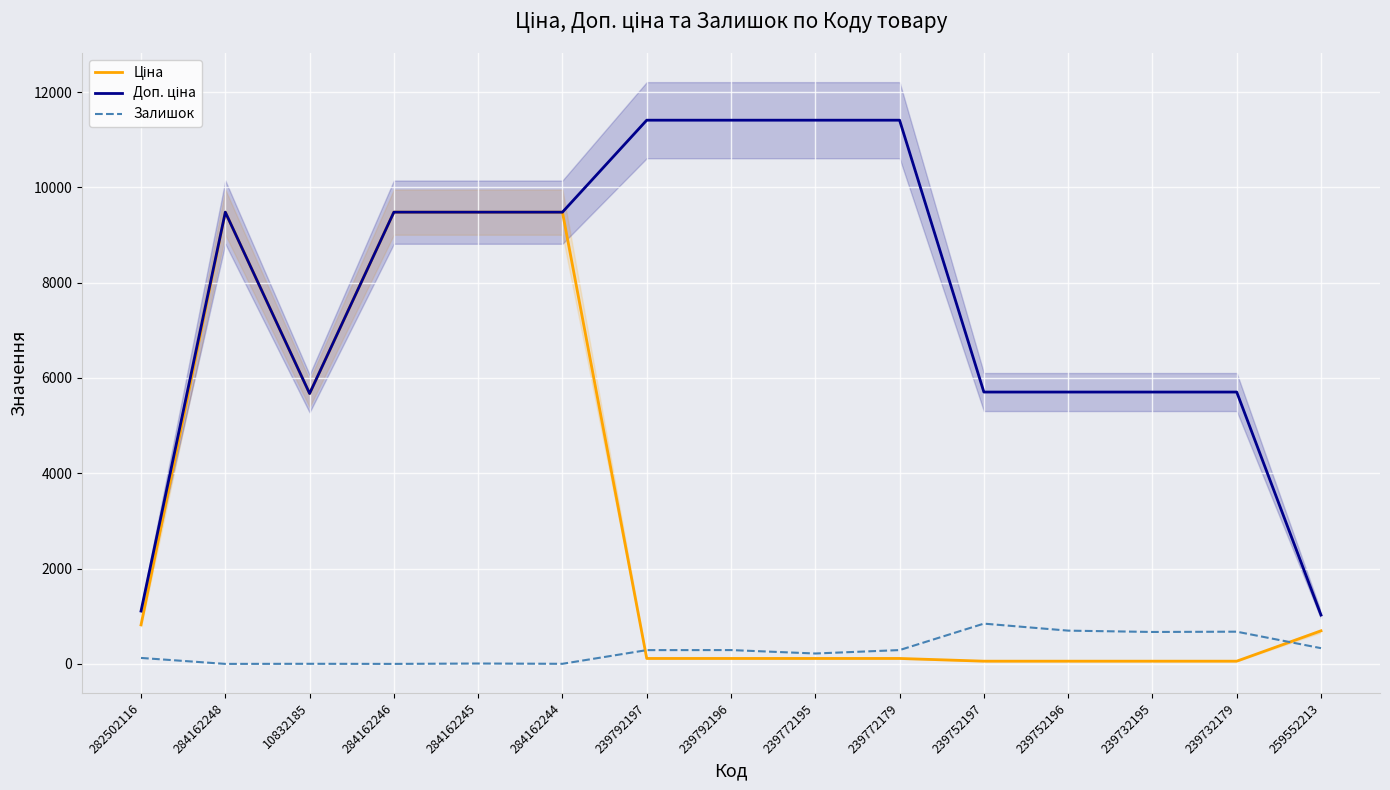

Reading left to right, transcribe all the data shown in this chart.

Ціна: 818.5	9480.1	5673.8	9480.1	9480.1	9480.1	114.1	114.1	114.1	114.1	57.0	57.0	57.0	57.0	693.7
Доп. ціна: 1109.2	9480.1	5673.8	9480.1	9480.1	9480.1	11410.0	11410.0	11410.0	11410.0	5705.0	5705.0	5705.0	5705.0	1024.6
Залишок: 125.0	0.0	2.0	0.0	8.0	2.0	289.0	290.0	218.0	290.0	845.0	698.0	670.0	676.0	330.0